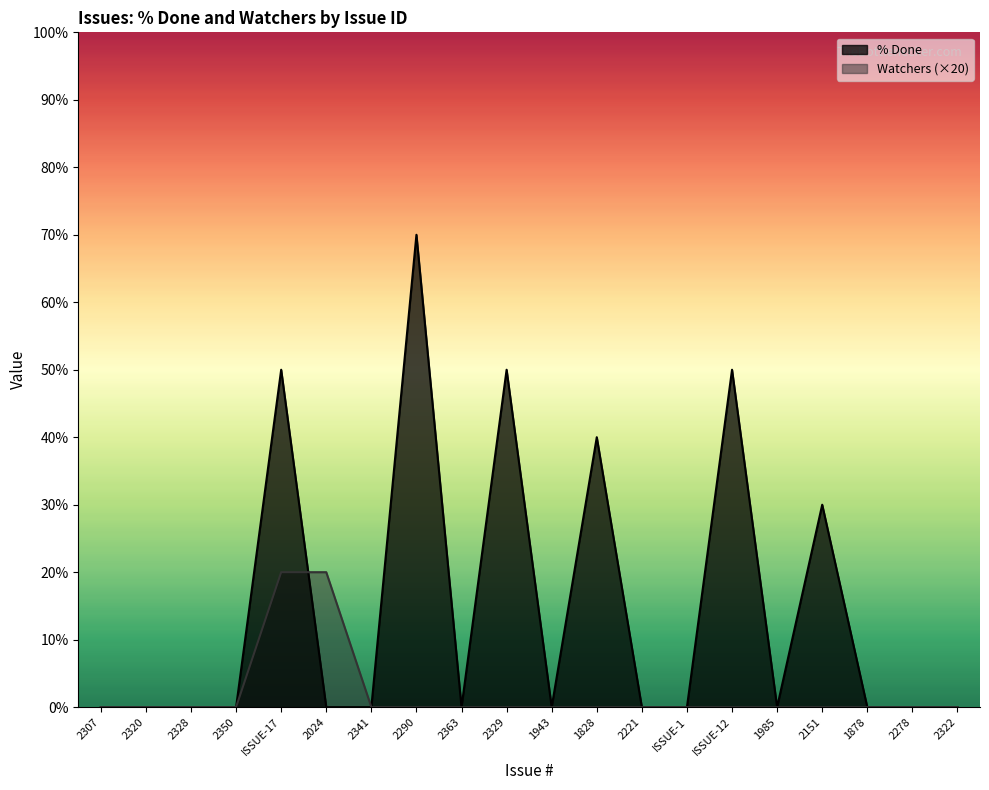

How many values in the Watchers series exceed 0?

2